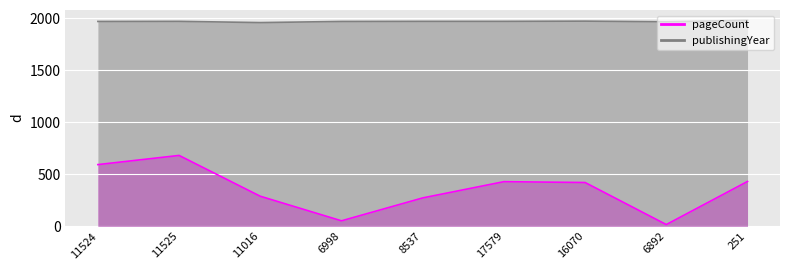

The value of publishingYear at 6998 is 3422. True or false?

False